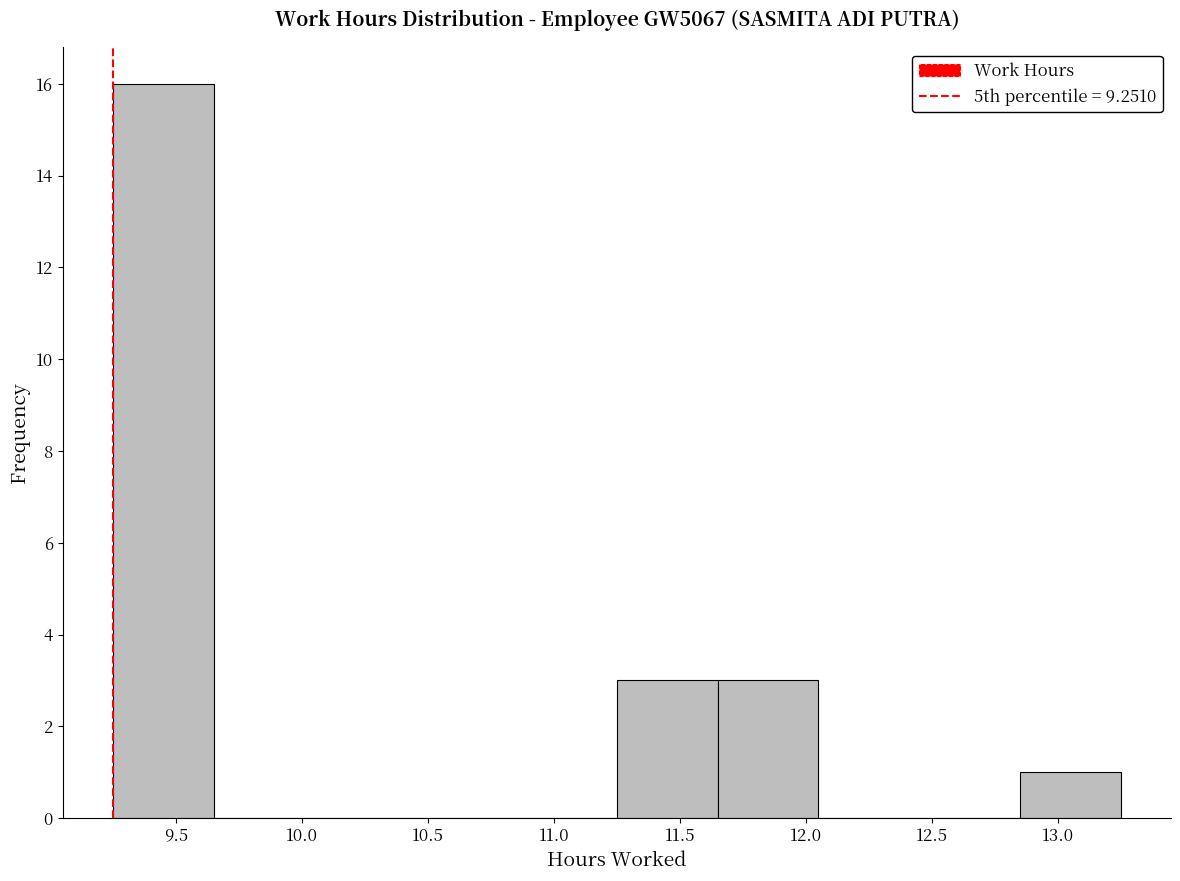

Which range on the x-axis has the tallest bar?

9.25 to 9.65